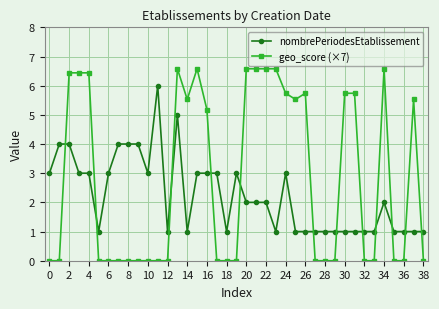

Which series has the largest range (max minus min)?

geo_score (×7)